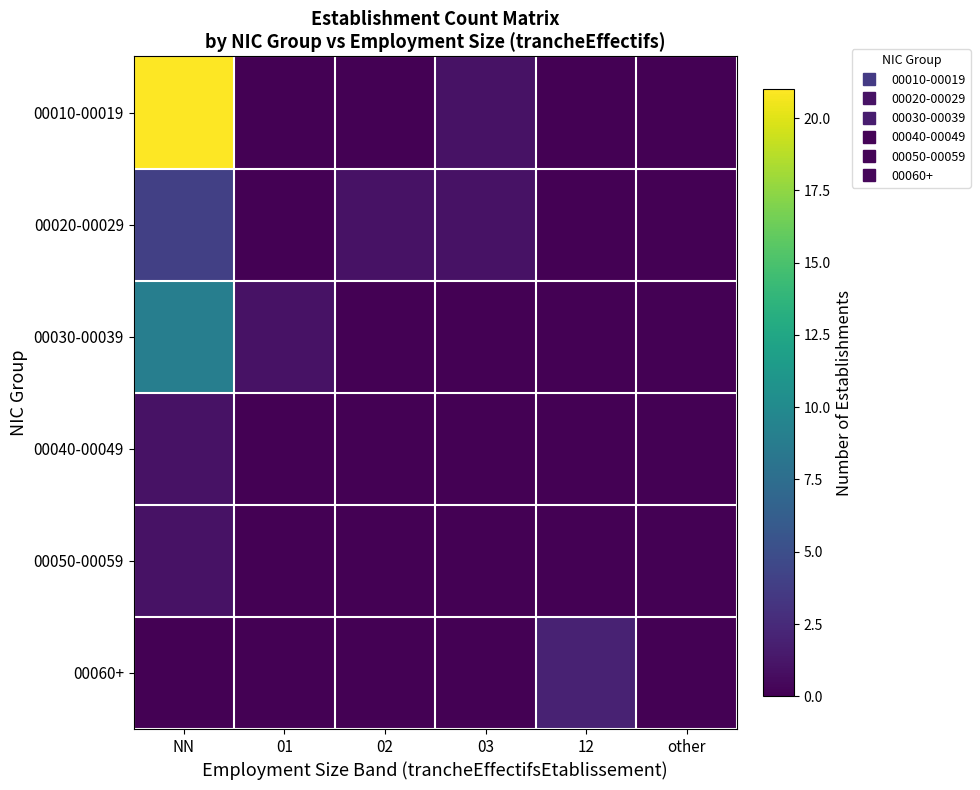

How many series are shown in this chart?

6